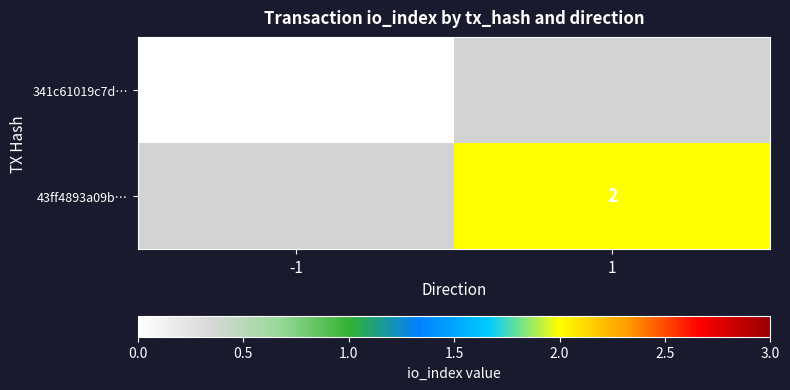

Between -1 and 1, which is larger?

1